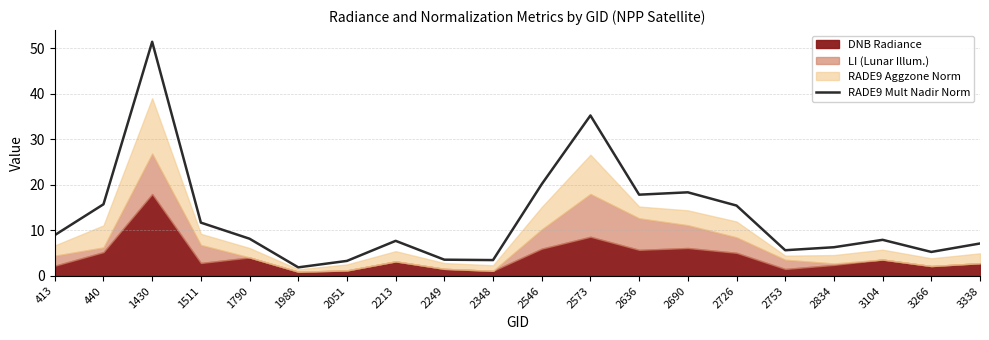

What is the highest value of the RADE9 Mult Nadir Norm series?

51.4